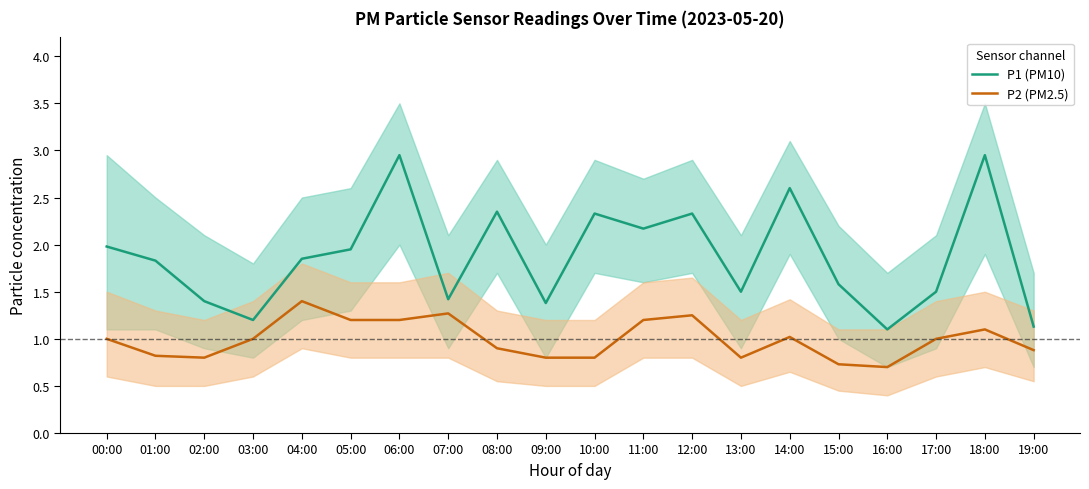

The value of P2 (PM2.5) at 05:00 is 1.2. True or false?

True